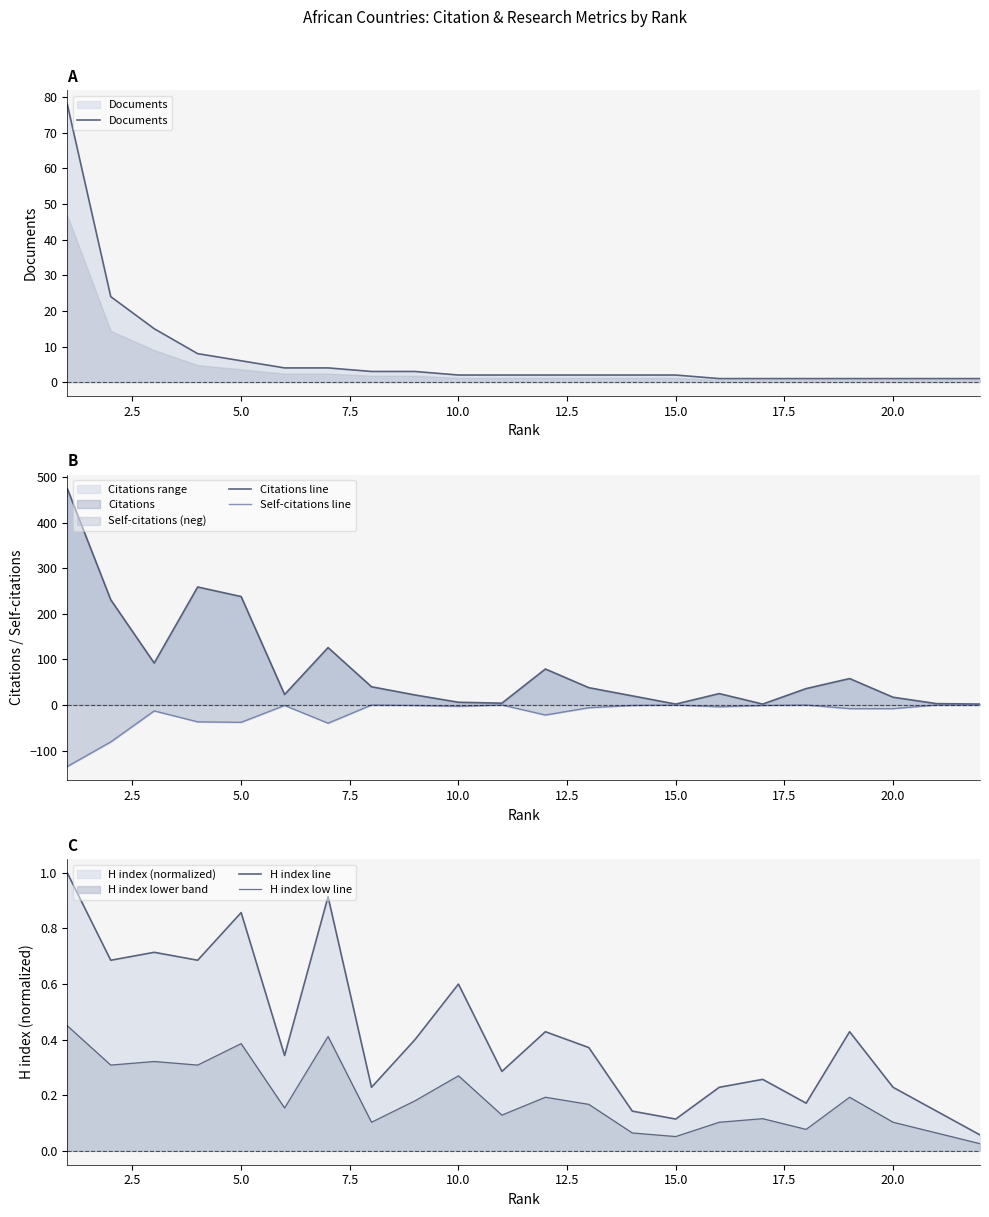

What is the highest value of the Documents series?

78